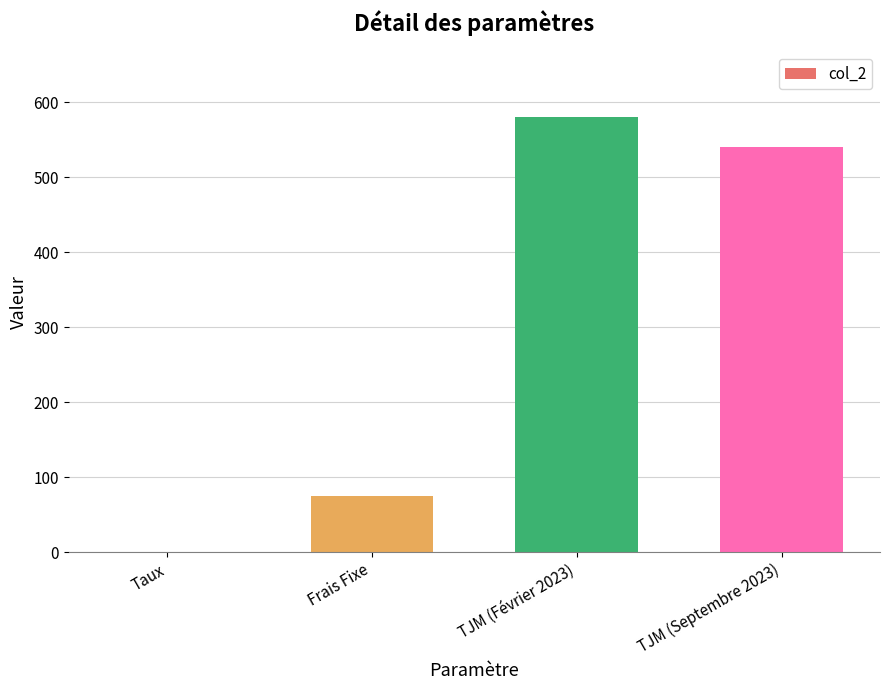

Are the bars horizontal?

No